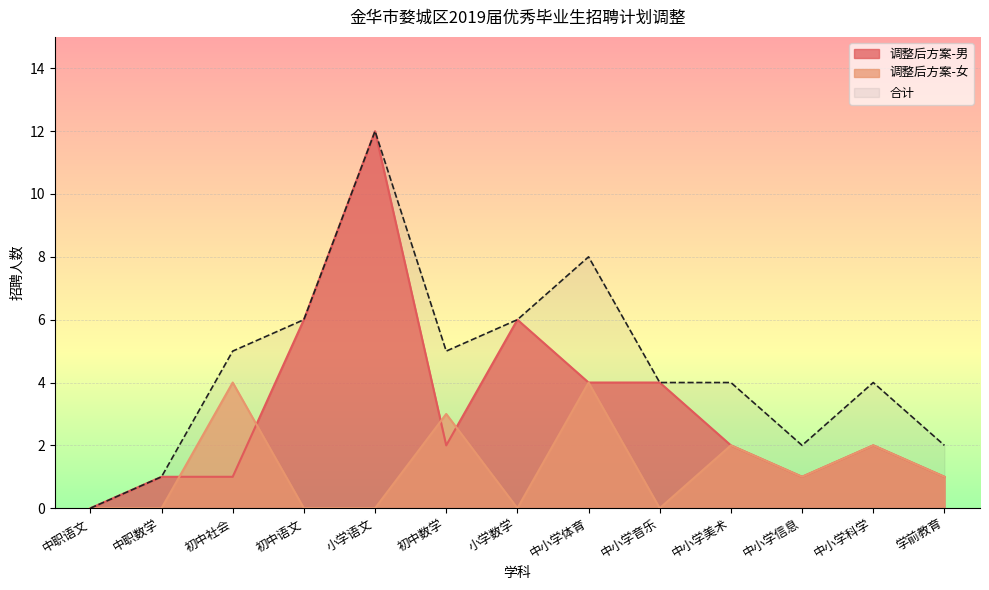

True or false: there are more than 0 points higher than both neighbors.

True